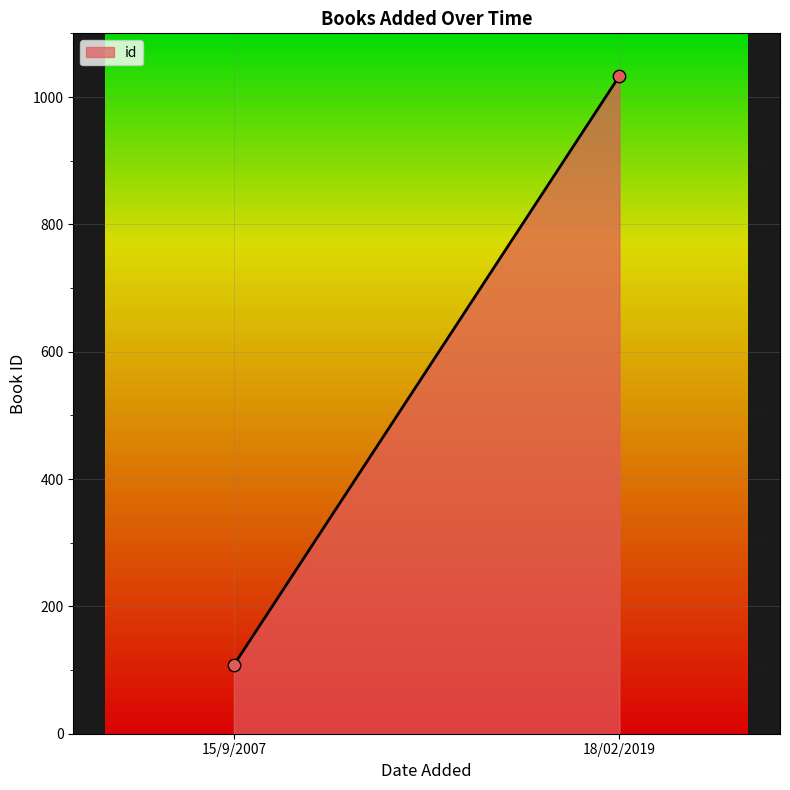

What is the range of Y values (max minus min)?

925